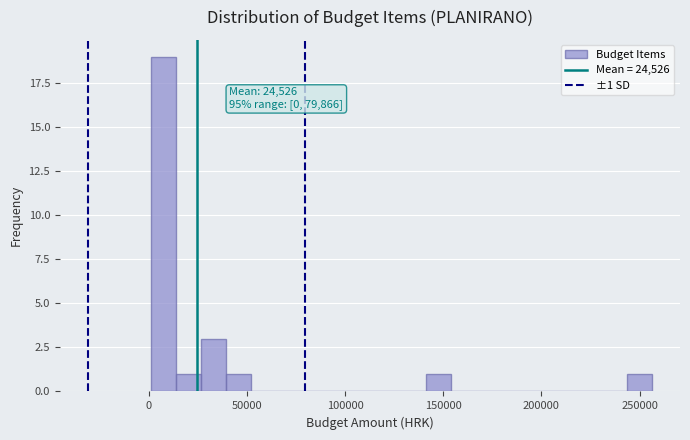

Around what value on the x-axis is the tallest bar? Give the approximate position of its centre, as read against the axis.

5000